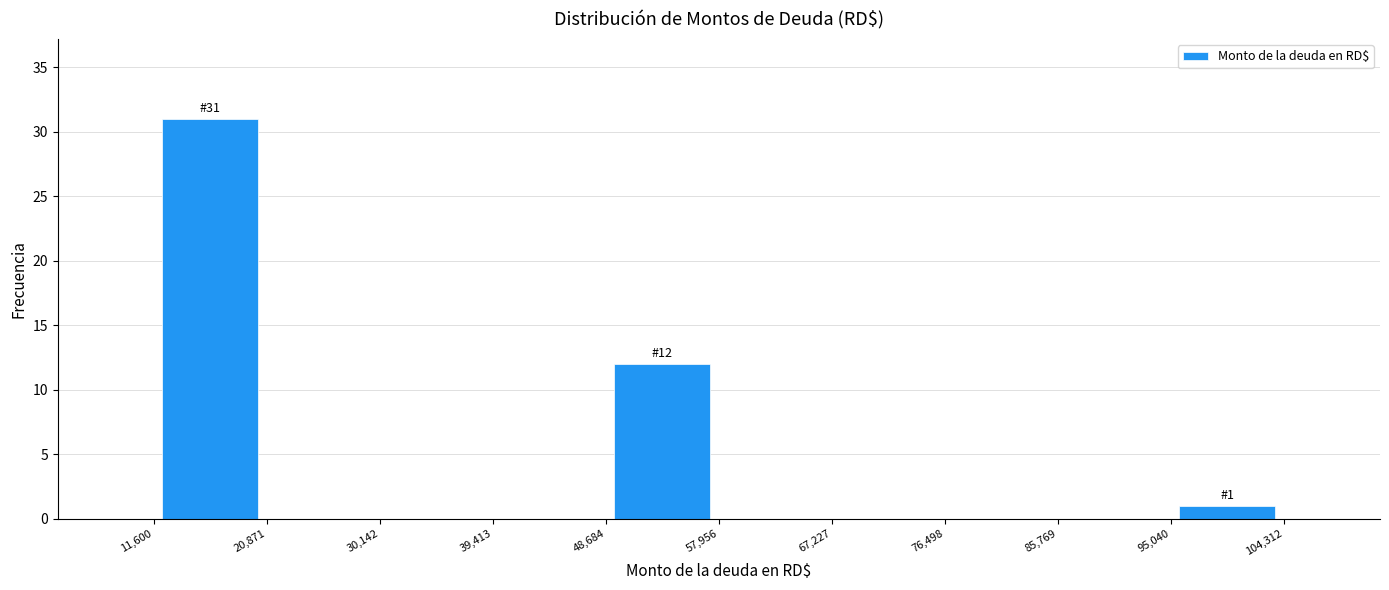

Over which range of the x-axis is the bar tallest?

11,600 to 20,871